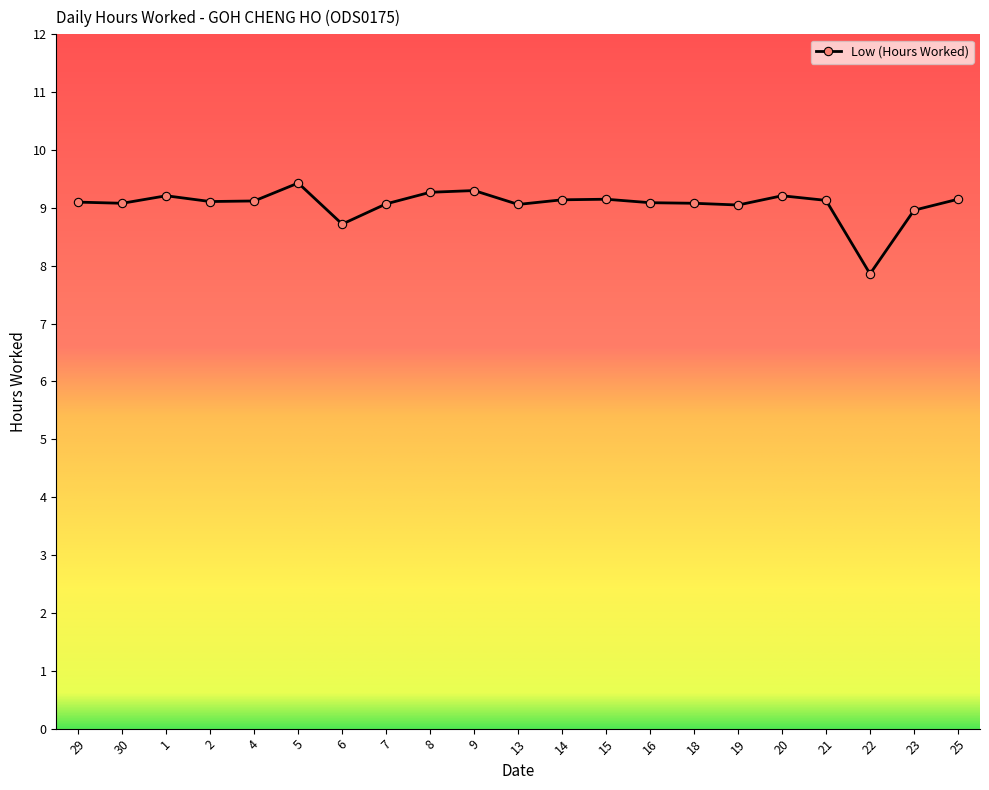

At which category does the data reach its first local peak?

1